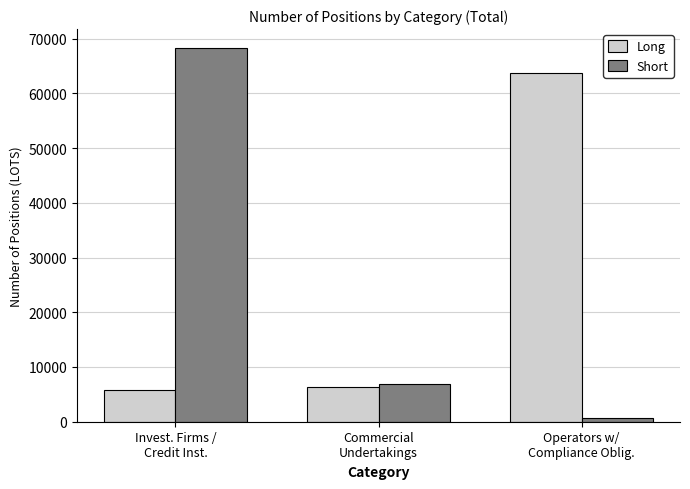

What is the difference between the highest and lowest values at Invest. Firms /
Credit Inst.?

62464.2